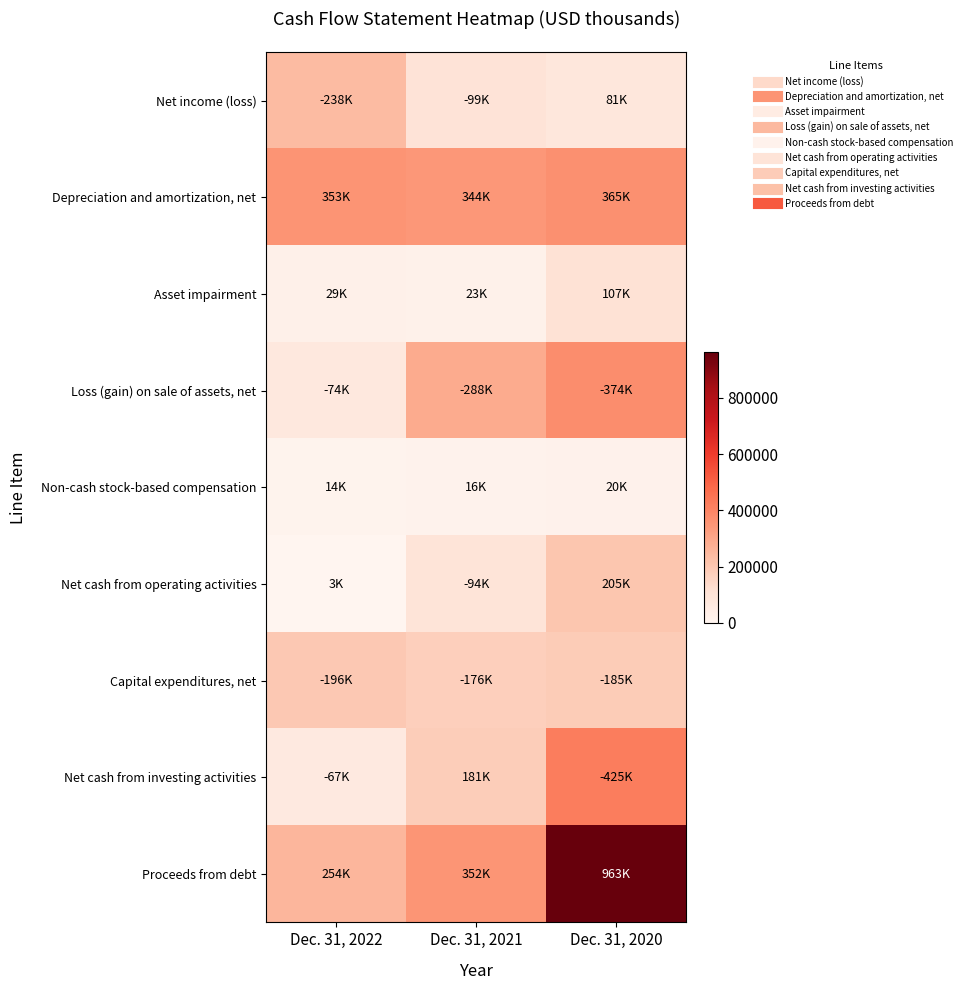

Reading left to right, what are all the values shown in this chart?

Net income (loss): Dec. 31, 2022=238340	Dec. 31, 2021=99364	Dec. 31, 2020=81945
Depreciation and amortization, net: Dec. 31, 2022=353890	Dec. 31, 2021=344910	Dec. 31, 2020=365429
Asset impairment: Dec. 31, 2022=29618	Dec. 31, 2021=23003	Dec. 31, 2020=107308
Loss (gain) on sale of assets, net: Dec. 31, 2022=74445	Dec. 31, 2021=288835	Dec. 31, 2020=374532
Non-cash stock-based compensation: Dec. 31, 2022=14466	Dec. 31, 2021=16270	Dec. 31, 2020=20747
Net cash from operating activities: Dec. 31, 2022=3281	Dec. 31, 2021=94634	Dec. 31, 2020=205649
Capital expenditures, net: Dec. 31, 2022=196924	Dec. 31, 2021=176657	Dec. 31, 2020=185871
Net cash from investing activities: Dec. 31, 2022=67429	Dec. 31, 2021=181457	Dec. 31, 2020=425111
Proceeds from debt: Dec. 31, 2022=254259	Dec. 31, 2021=352962	Dec. 31, 2020=963099